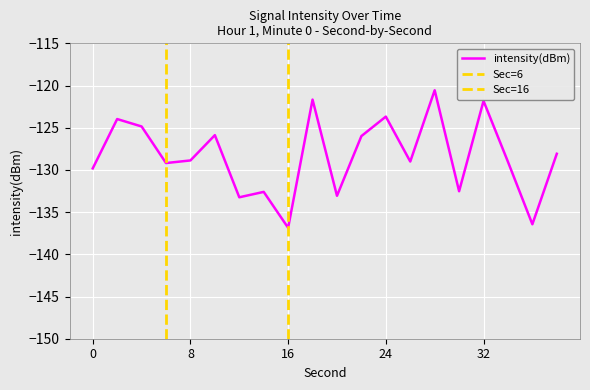

What is the greatest value displayed?

-120.6